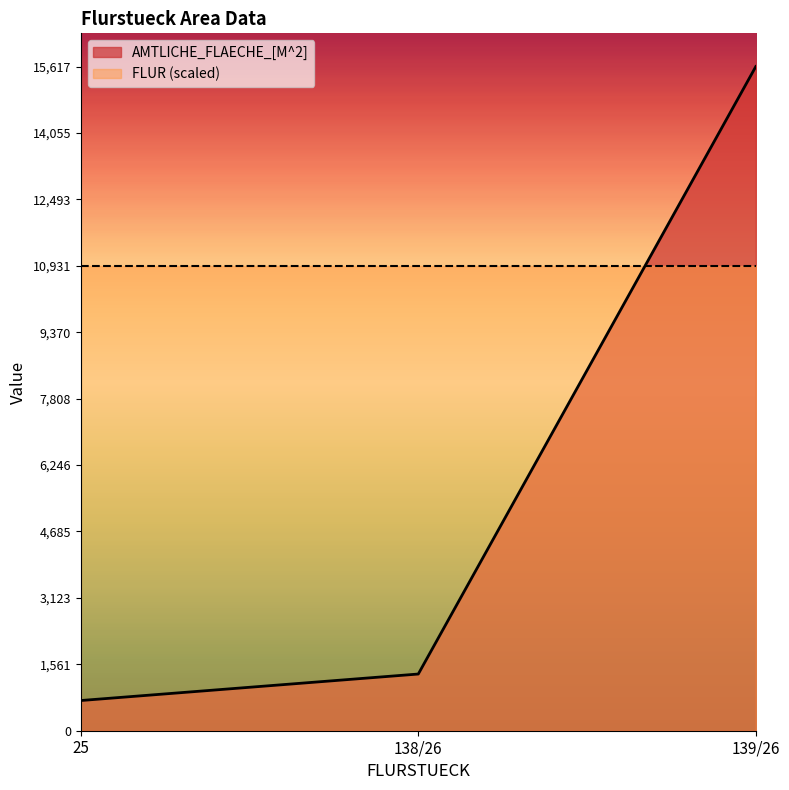

What is the greatest value displayed?

15617.0